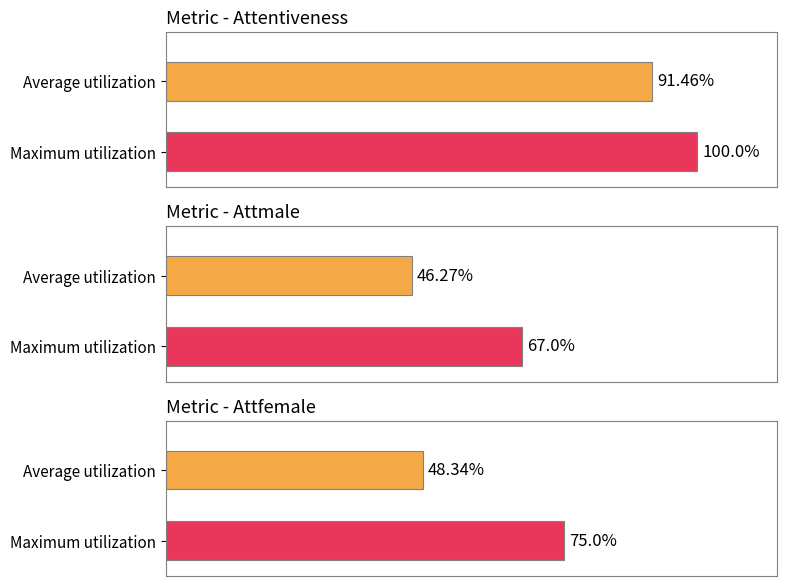

Is the value of Attmale at 11 greater than the value of Attentiveness at 6?

No